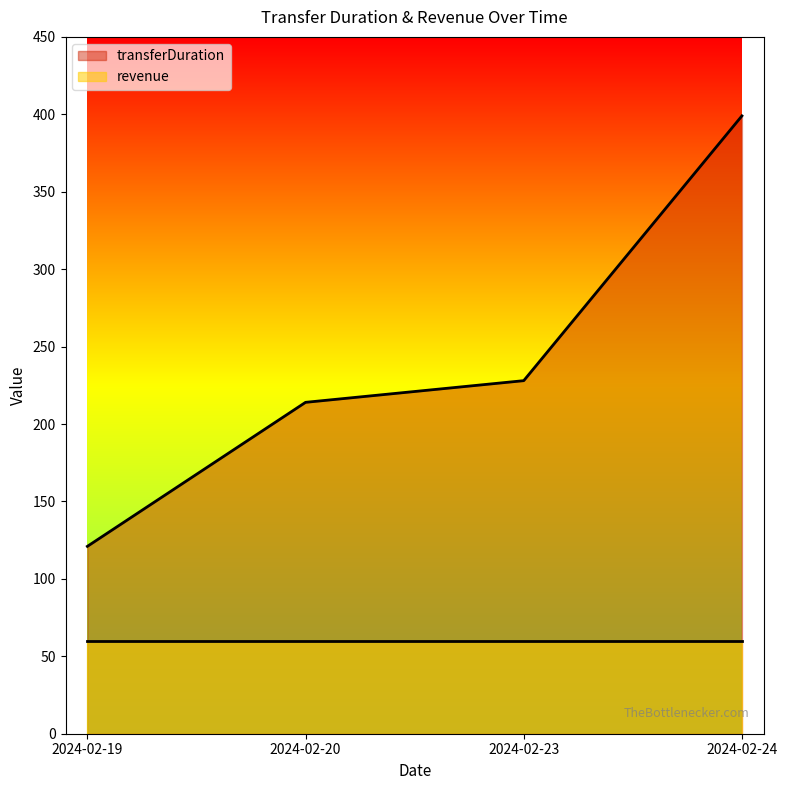

Rank the categories by value from highest to lowest.

2024-02-24, 2024-02-23, 2024-02-20, 2024-02-19